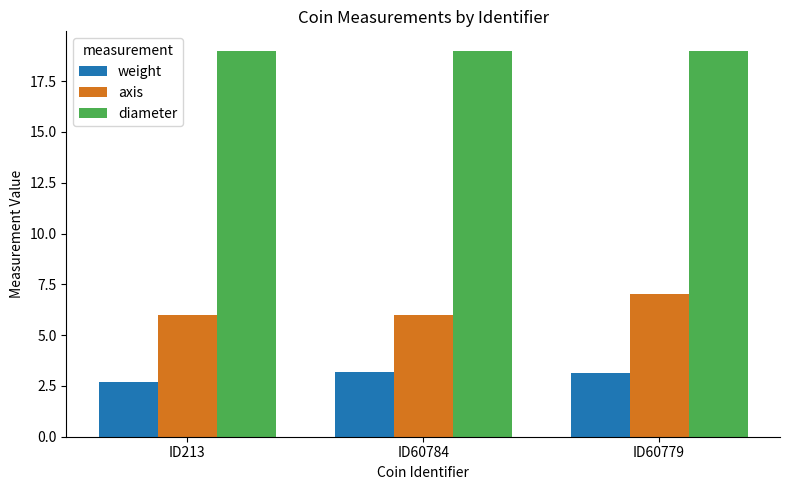

What is the sum of all axis values?

19.0